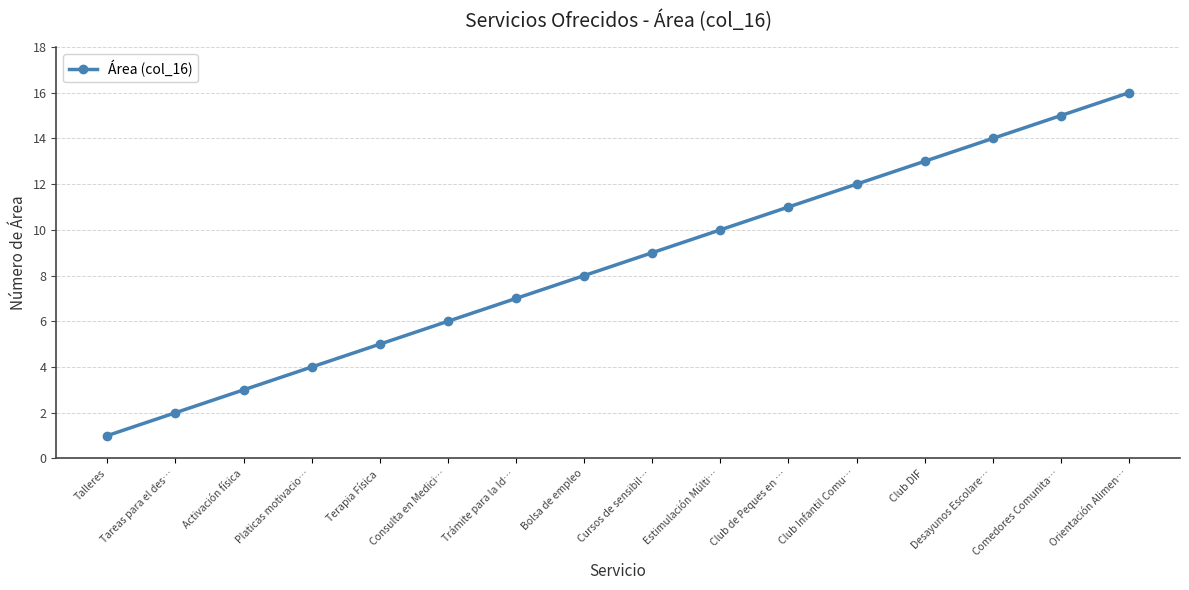

Which has a higher value, Orientación Alimen… or Consulta en Medici…?

Orientación Alimen…